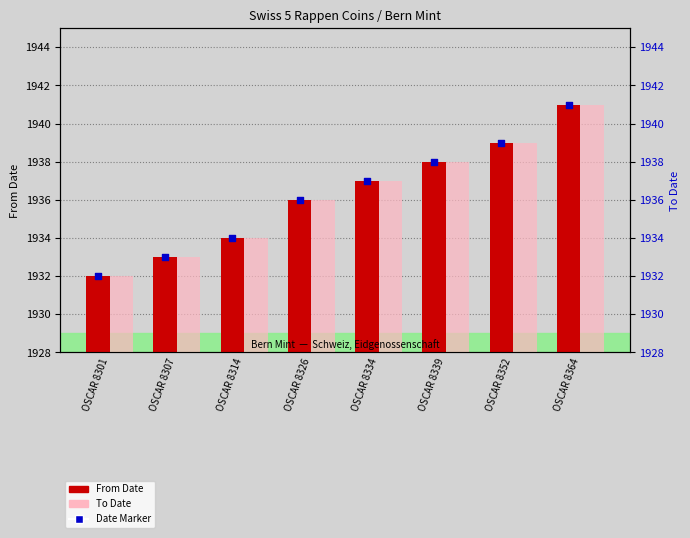

Which series reaches the minimum Y coordinate?

From Date